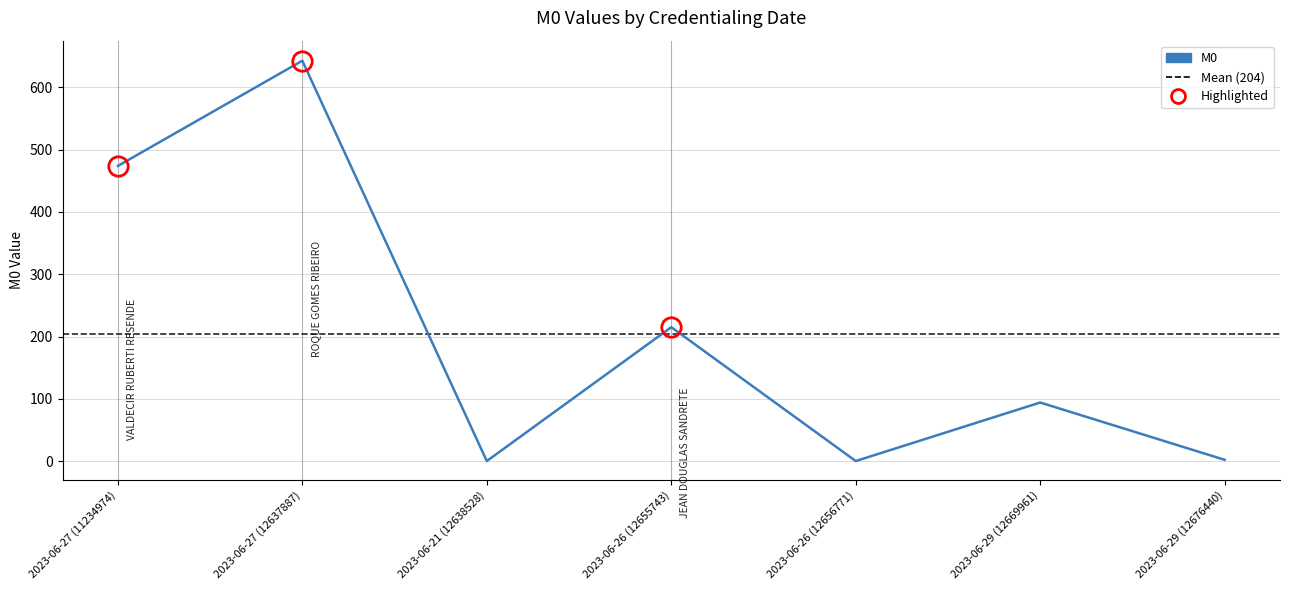

What is the average value?

204